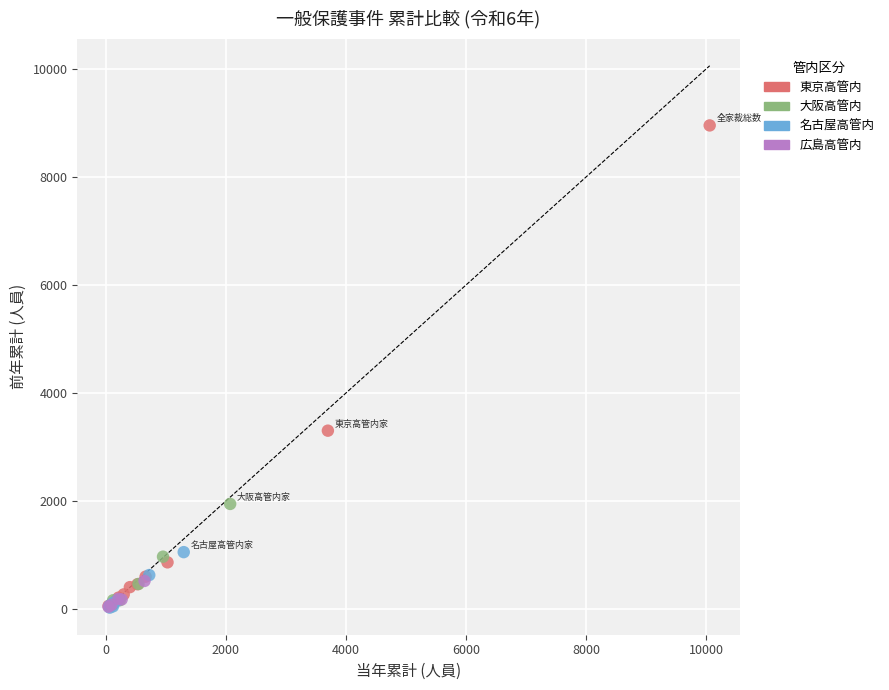

What Y value in the scatter plot is closest to 4492?

3305